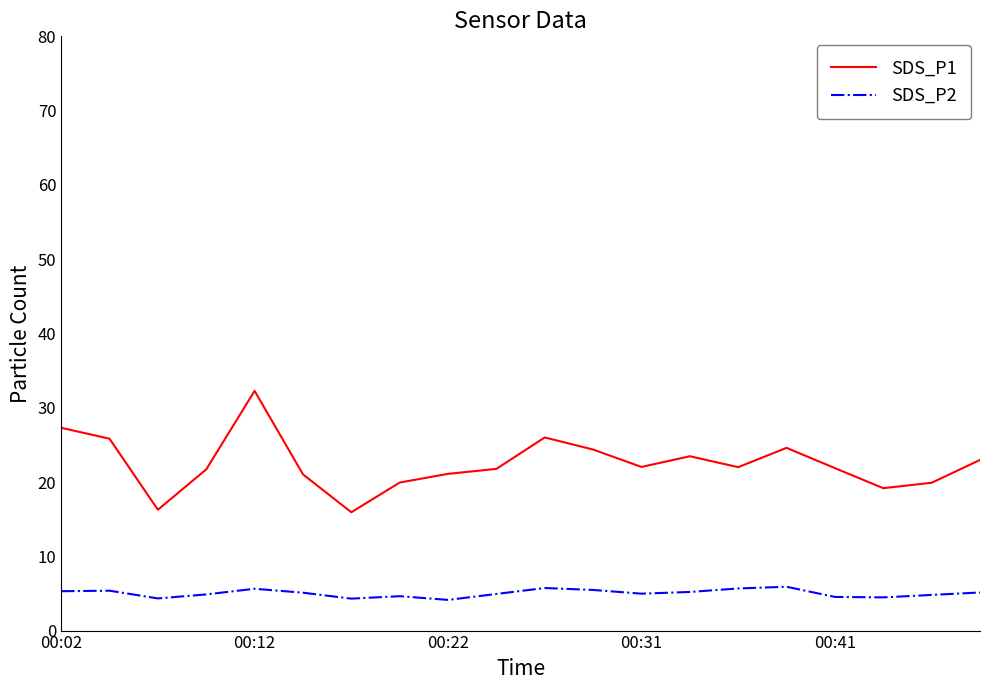

What is the difference between the second highest and minimum values in the SDS_P1 series?

11.4